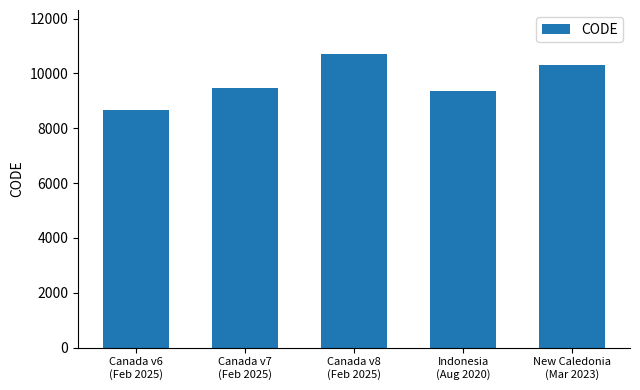

Reading left to right, what are all the values shown in this chart?

Canada v6
(Feb 2025)=8676	Canada v7
(Feb 2025)=9483	Canada v8
(Feb 2025)=10707	Indonesia
(Aug 2020)=9375	New Caledonia
(Mar 2023)=10323